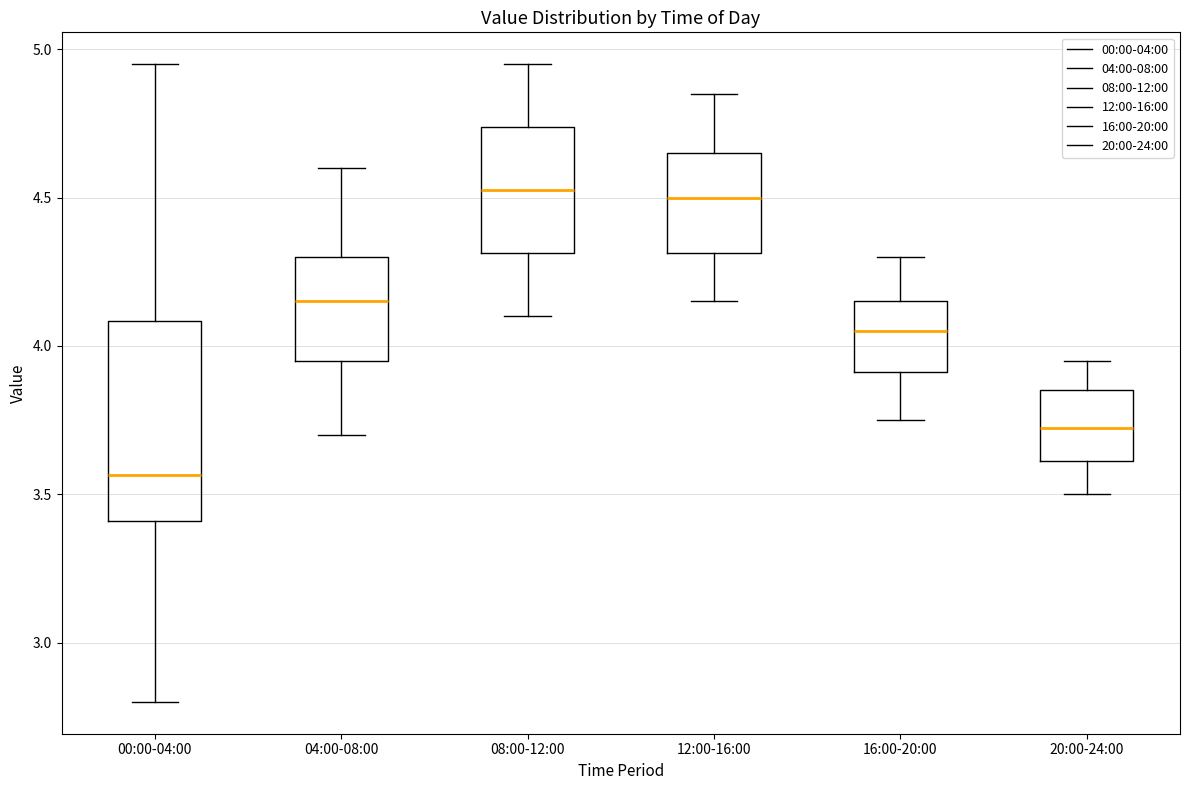

Reading left to right, transcribe this box plot: for each box, give where its median line is, the range the box spans, and where its two whiskers end, as read against the y-axis. The values are not printed on the chart, so give them approximately, as read against the axis.

00:00-04:00: median 3.55, box 3.40 to 4.10, whiskers 2.80 to 4.95
04:00-08:00: median 4.15, box 3.95 to 4.30, whiskers 3.70 to 4.60
08:00-12:00: median 4.55, box 4.30 to 4.75, whiskers 4.10 to 4.95
12:00-16:00: median 4.50, box 4.30 to 4.65, whiskers 4.15 to 4.85
16:00-20:00: median 4.05, box 3.90 to 4.15, whiskers 3.75 to 4.30
20:00-24:00: median 3.75, box 3.60 to 3.85, whiskers 3.50 to 3.95